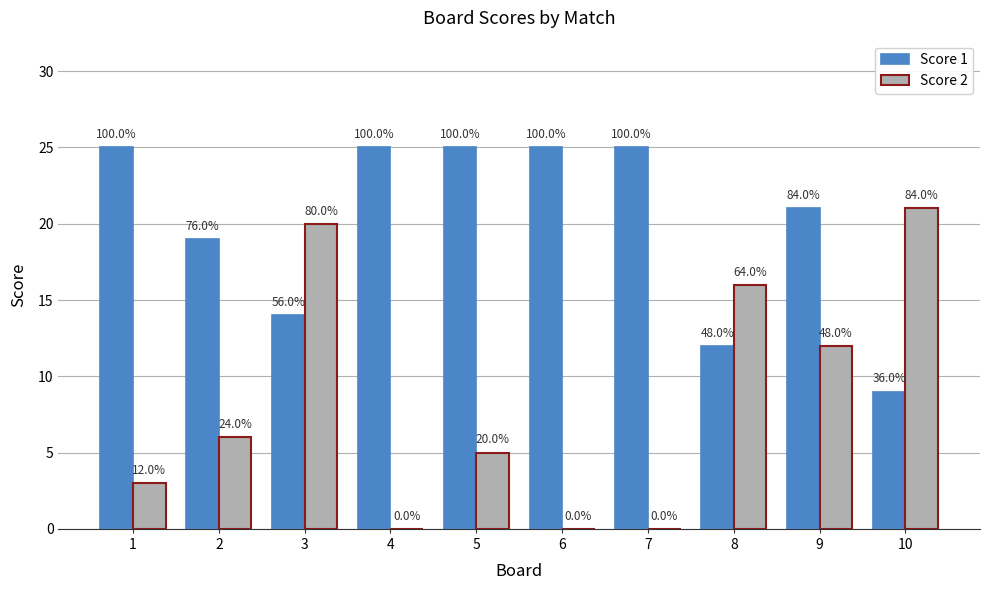

What is the lowest value of the Score 1 series?

9